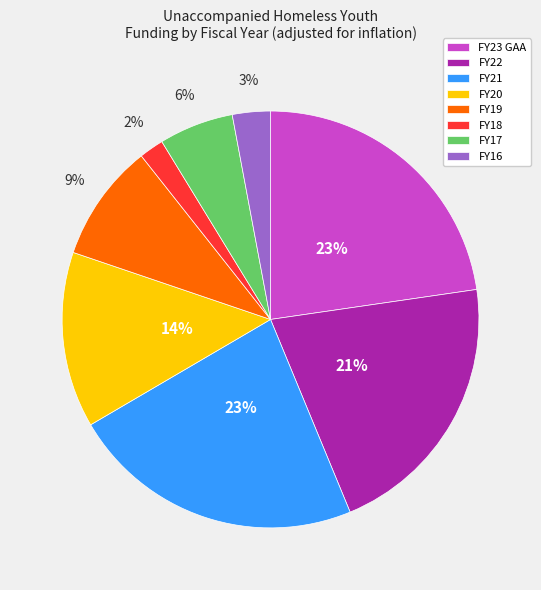

Which has a higher value, FY19 or FY21?

FY21